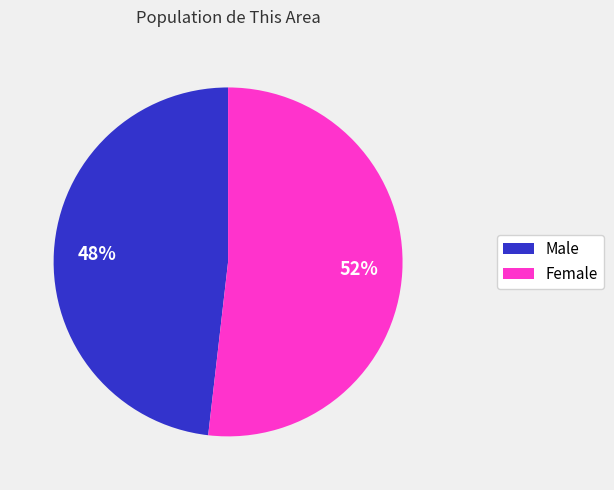

Approximately how many times larger is the value at Male compared to Female?

0.9